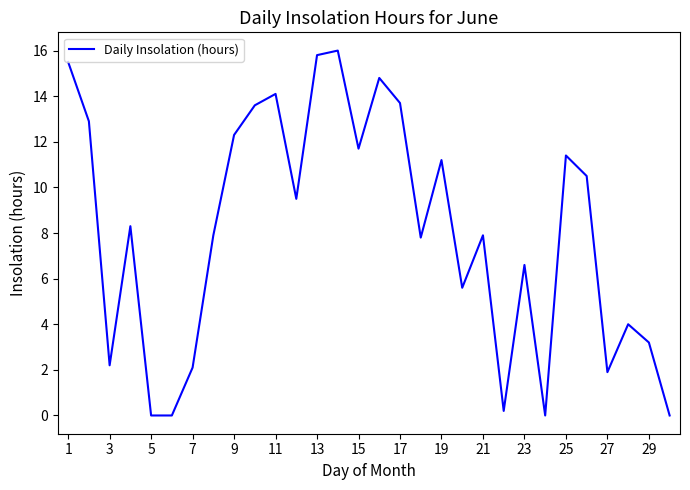

What is the maximum value shown in the chart?

16.0